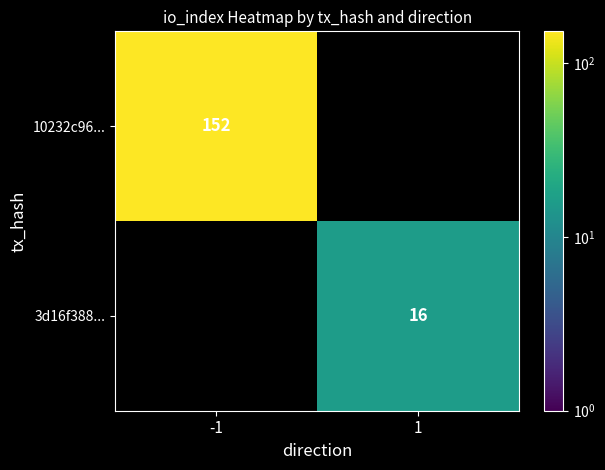

Which category has the lowest value across all series?

1